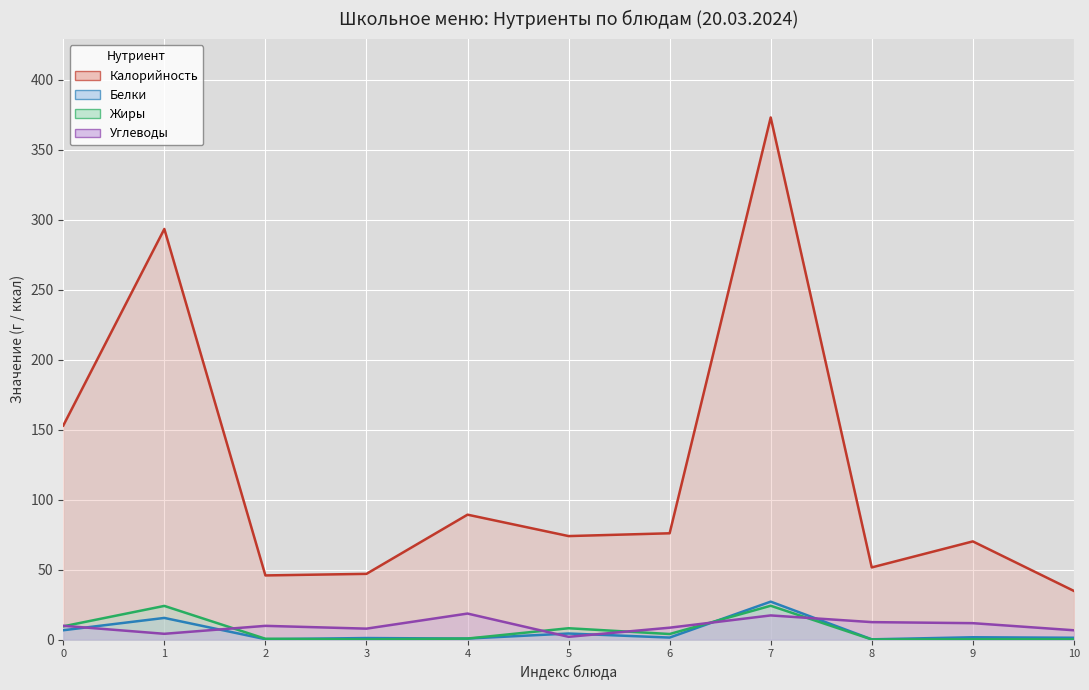

What is the maximum value for Калорийность?

373.2